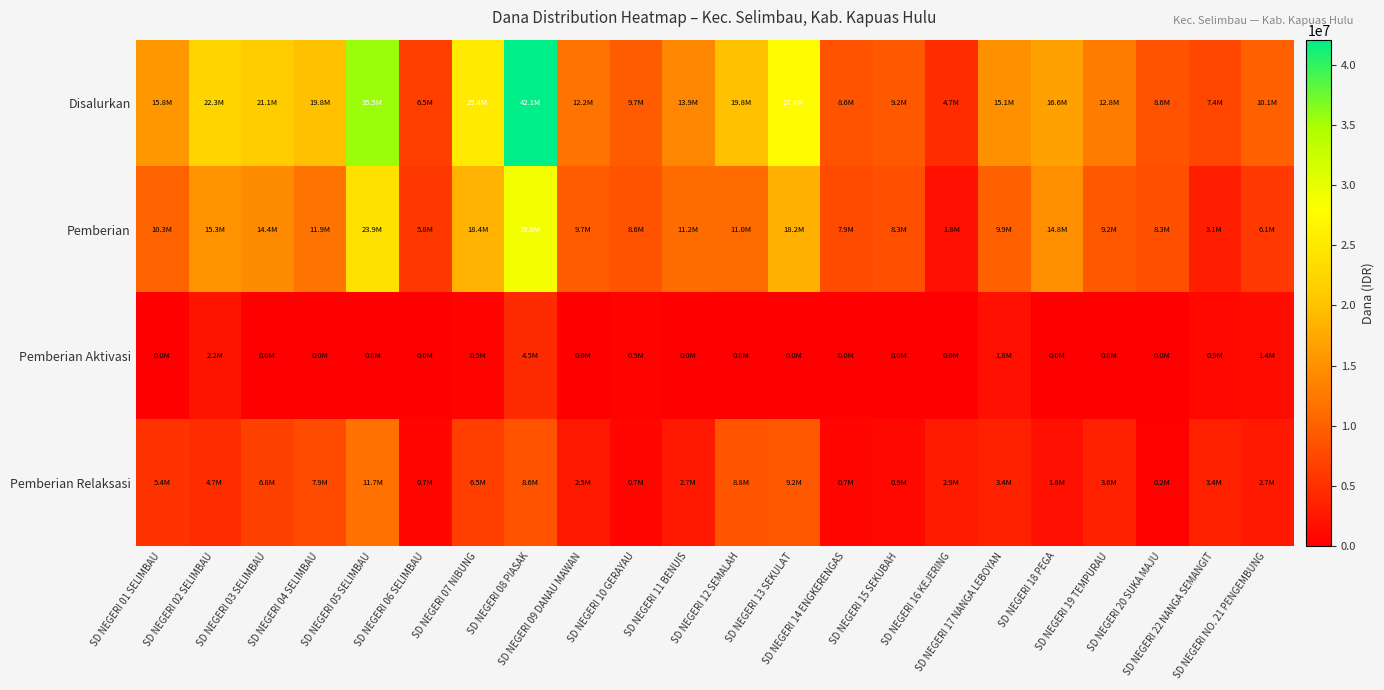

Between SD NEGERI 04 SELIMBAU and SD NEGERI 10 GERAYAU, which is larger?

SD NEGERI 04 SELIMBAU